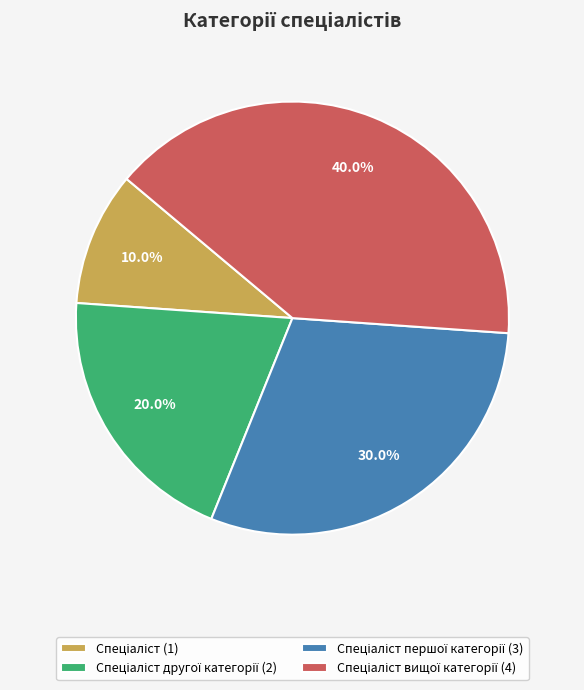

Is there a majority slice in this chart?

No